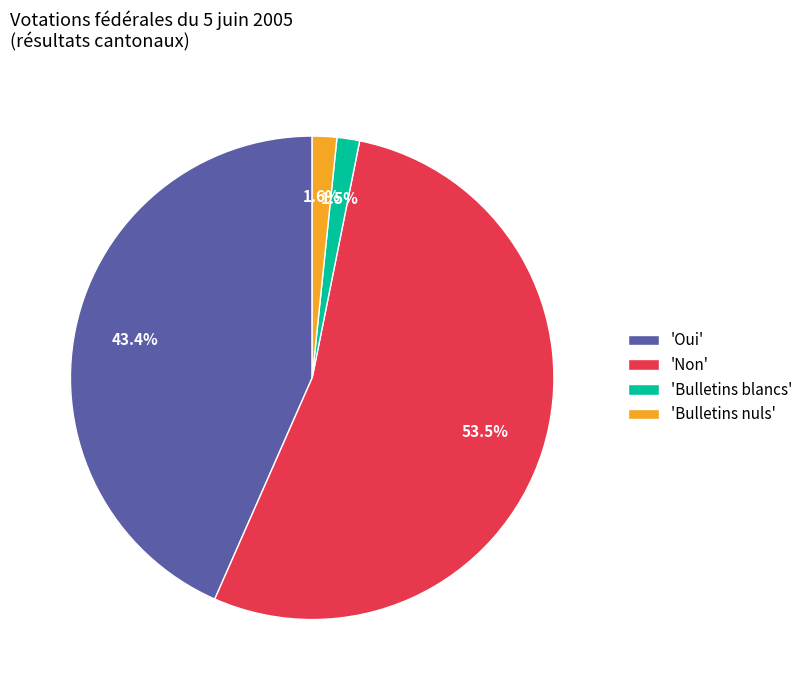

Is there a majority slice in this chart?

Yes